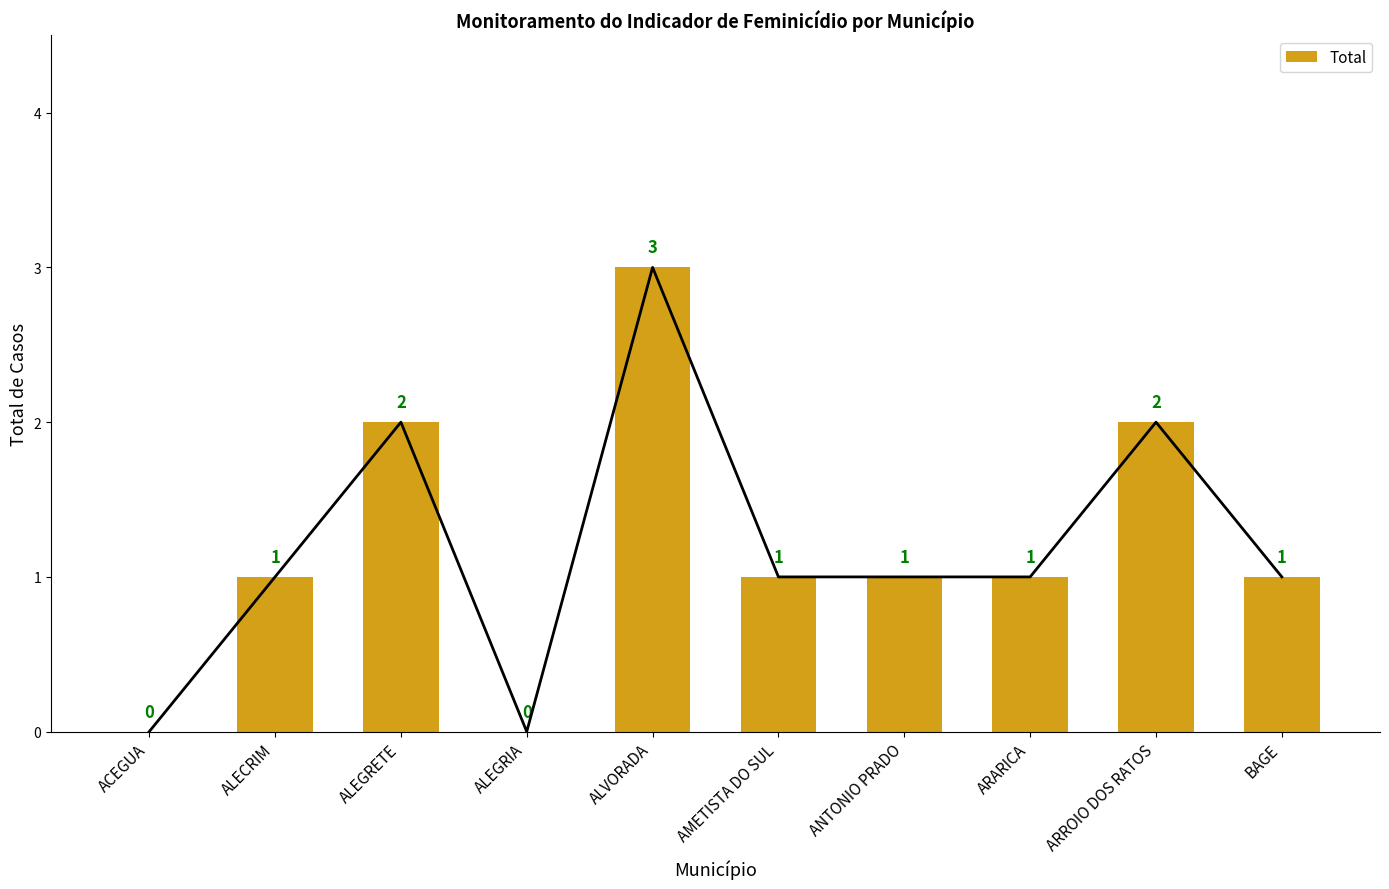

Between AMETISTA DO SUL and ALEGRETE, which is larger?

ALEGRETE